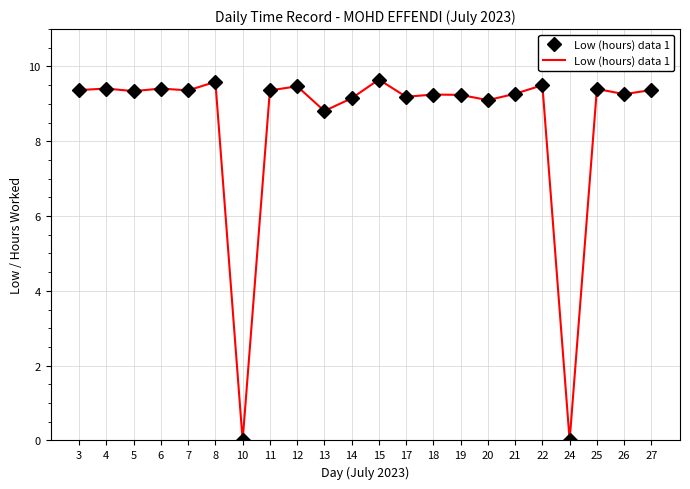

What is the total value across all series at 17?

18.4